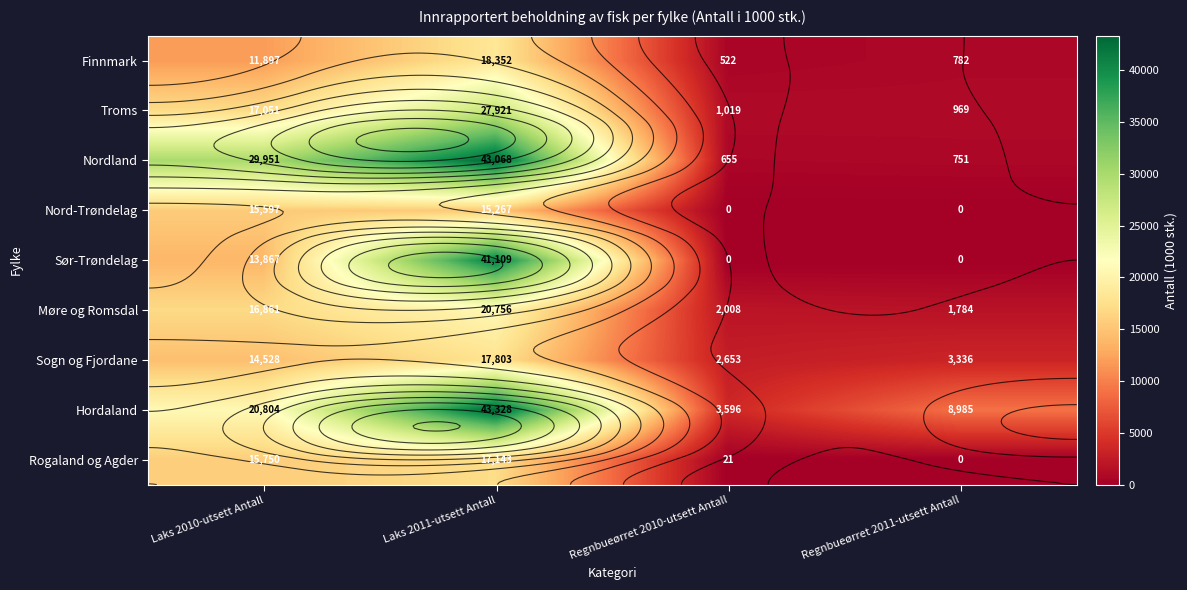

What is the total value across all series at Laks 2010-utsett Antall?

156307.7